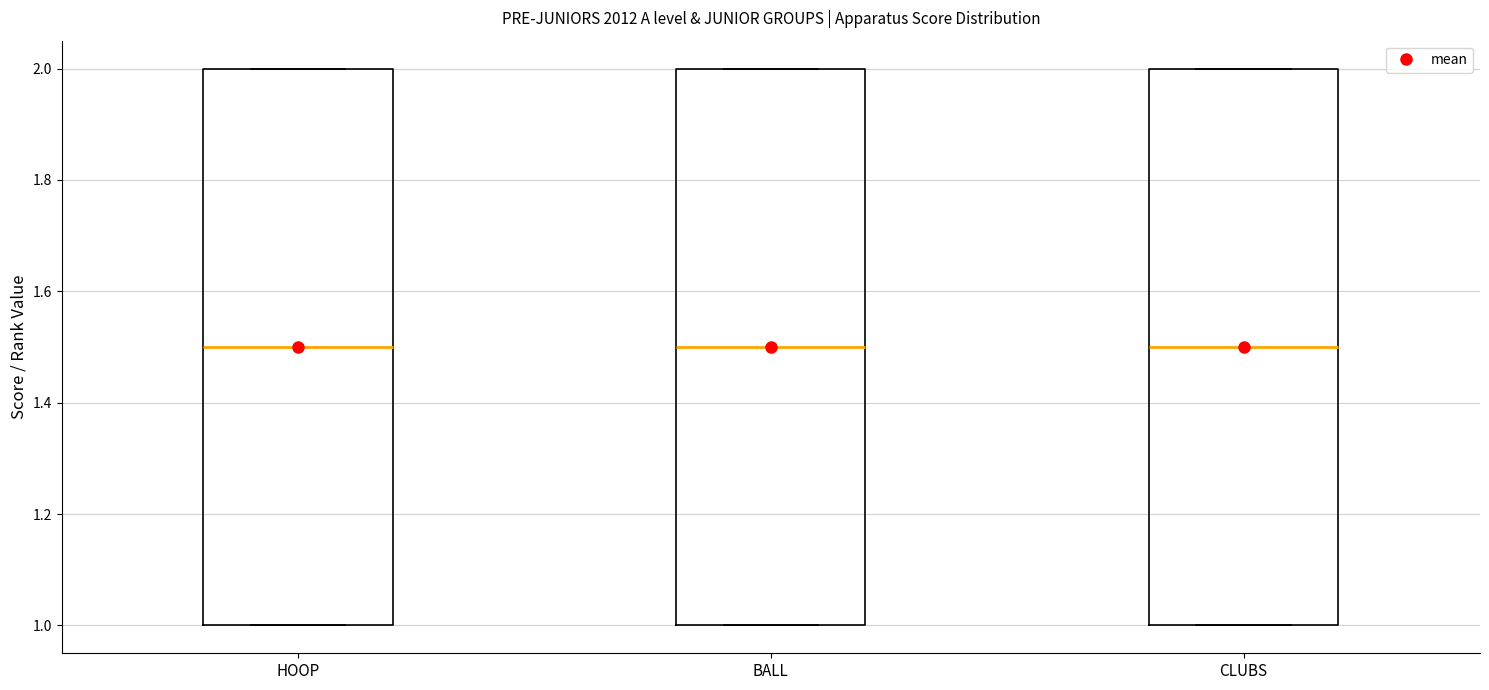

Reading left to right, transcribe this box plot: for each box, give where its median line is, the range the box spans, and where its two whiskers end, as read against the y-axis. The values are not printed on the chart, so give them approximately, as read against the axis.

HOOP: median 1.5, box 1.0 to 2.0, whiskers 1.0 to 2.0
BALL: median 1.5, box 1.0 to 2.0, whiskers 1.0 to 2.0
CLUBS: median 1.5, box 1.0 to 2.0, whiskers 1.0 to 2.0